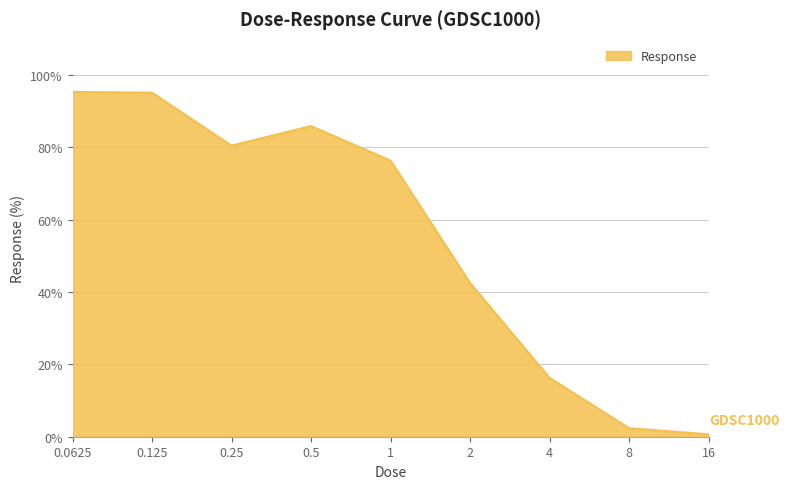

What is the maximum value shown in the chart?

95.3